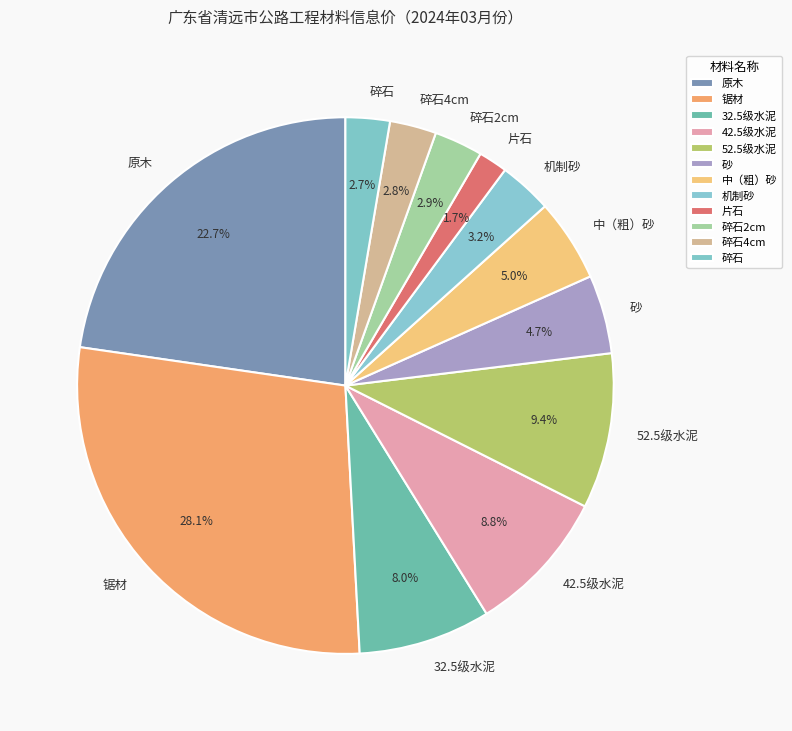

Which slice is the largest?

锯材